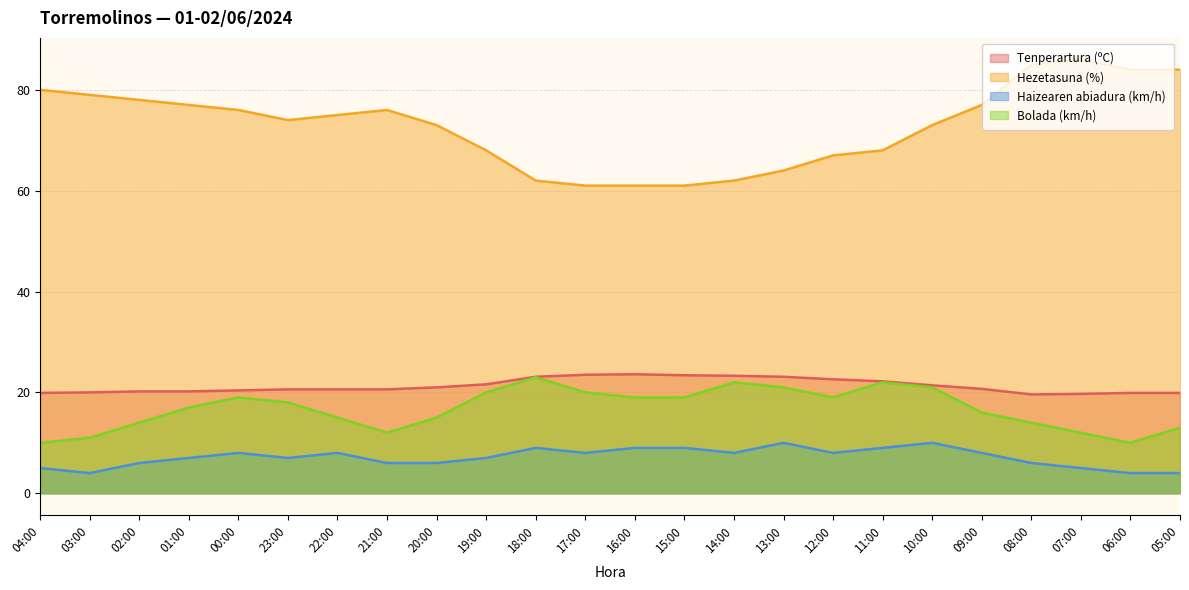

List the series in order of their peak value, highest first.

Hezetasuna (%), Tenperartura (ºC), Bolada (km/h), Haizearen abiadura (km/h)